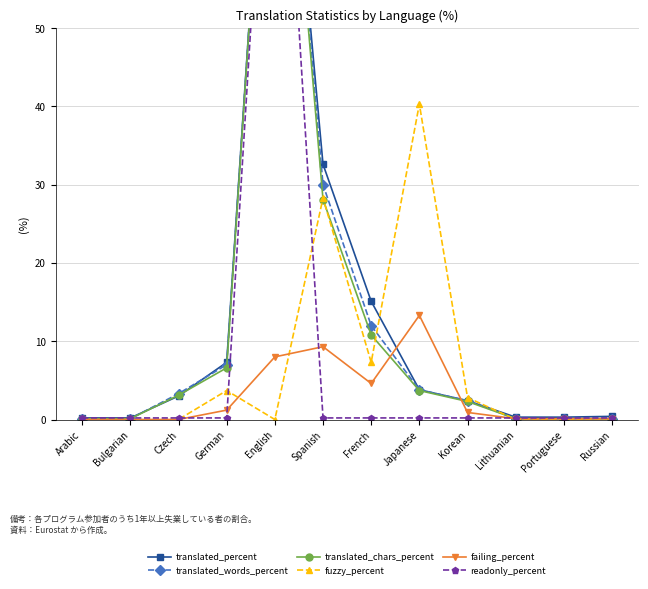

Reading left to right, what are all the values shown in this chart?

translated_percent: Arabic=0.2	Bulgarian=0.2	Czech=3.0	German=7.3	English=100.0	Spanish=32.6	French=15.1	Japanese=3.8	Korean=2.4	Lithuanian=0.3	Portuguese=0.3	Russian=0.4
translated_words_percent: Arabic=0.1	Bulgarian=0.1	Czech=3.3	German=7.0	English=100.0	Spanish=30.0	French=12.0	Japanese=3.8	Korean=2.4	Lithuanian=0.1	Portuguese=0.1	Russian=0.1
translated_chars_percent: Arabic=0.1	Bulgarian=0.1	Czech=3.1	German=6.6	English=100.0	Spanish=28.1	French=10.8	Japanese=3.7	Korean=2.3	Lithuanian=0.1	Portuguese=0.1	Russian=0.1
fuzzy_percent: Arabic=0.0	Bulgarian=0.0	Czech=0.0	German=3.7	English=0.0	Spanish=28.3	French=7.3	Japanese=40.3	Korean=2.8	Lithuanian=0.0	Portuguese=0.0	Russian=0.1
failing_percent: Arabic=0.0	Bulgarian=0.0	Czech=0.0	German=1.2	English=8.0	Spanish=9.3	French=4.6	Japanese=13.3	Korean=0.9	Lithuanian=0.1	Portuguese=0.1	Russian=0.1
readonly_percent: Arabic=0.2	Bulgarian=0.2	Czech=0.2	German=0.2	English=100.0	Spanish=0.2	French=0.2	Japanese=0.2	Korean=0.2	Lithuanian=0.2	Portuguese=0.2	Russian=0.2